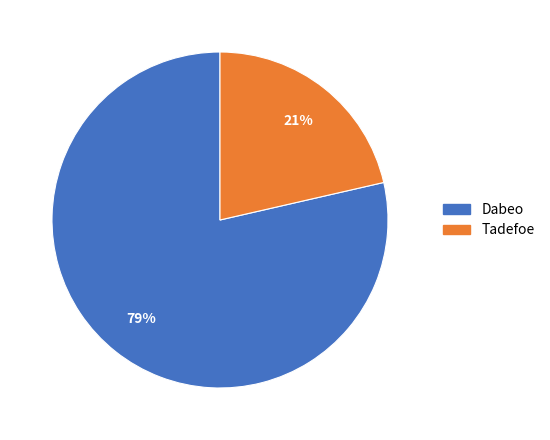

Count the number of slices in the pie.

2